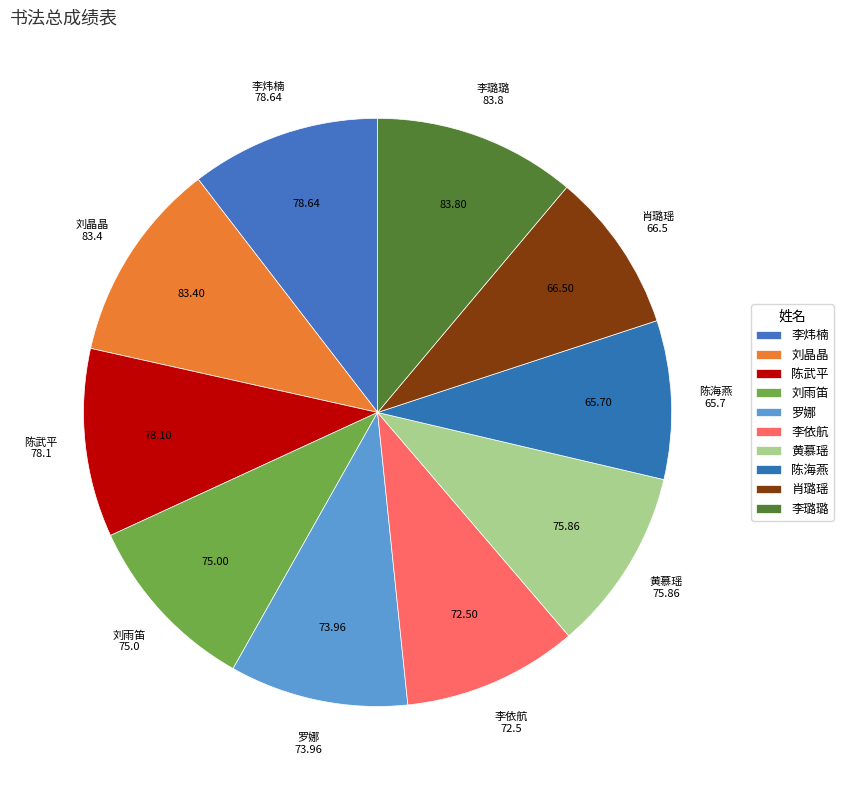

How many slices are in this pie chart?

10